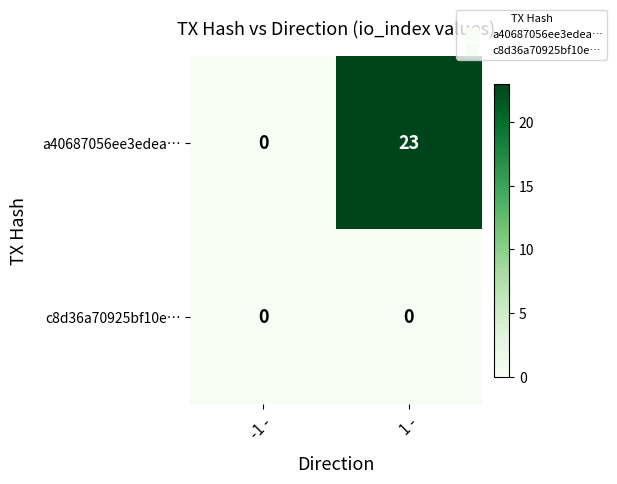

Reading left to right, transcribe all the data shown in this chart.

a40687056ee3edea…: 0	23
c8d36a70925bf10e…: 0	0